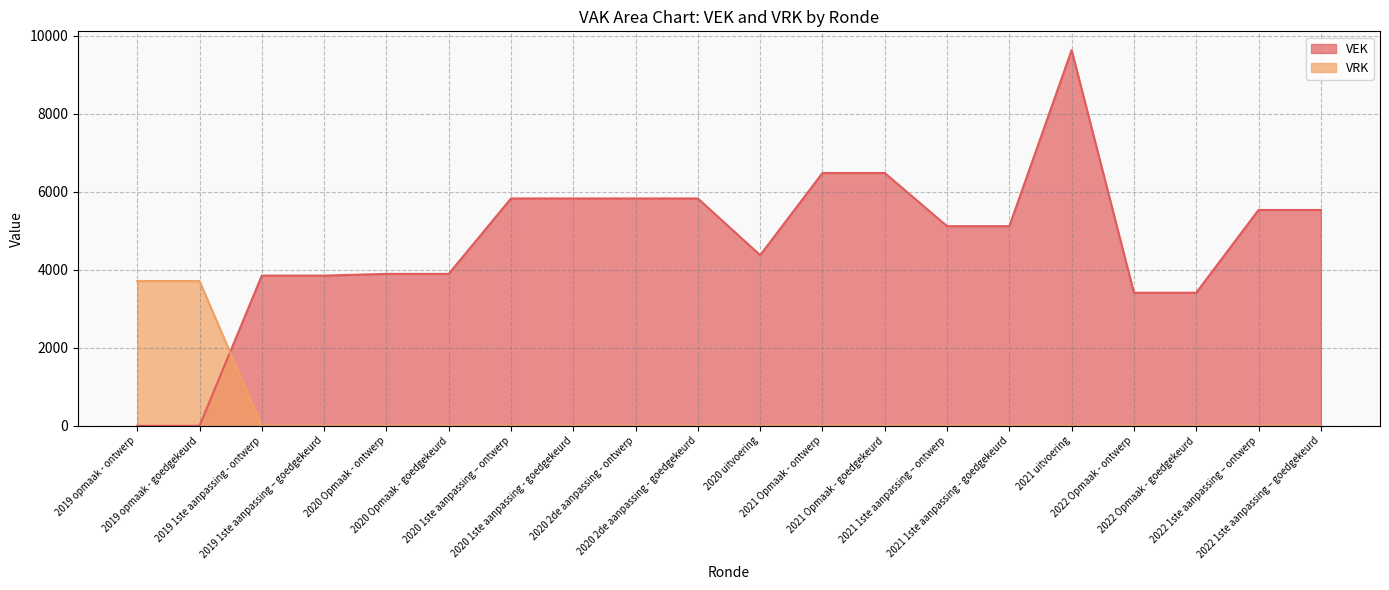

What is the difference between the VEK values at 2021 1ste aanpassing – ontwerp and 2020 1ste aanpassing – ontwerp?

710